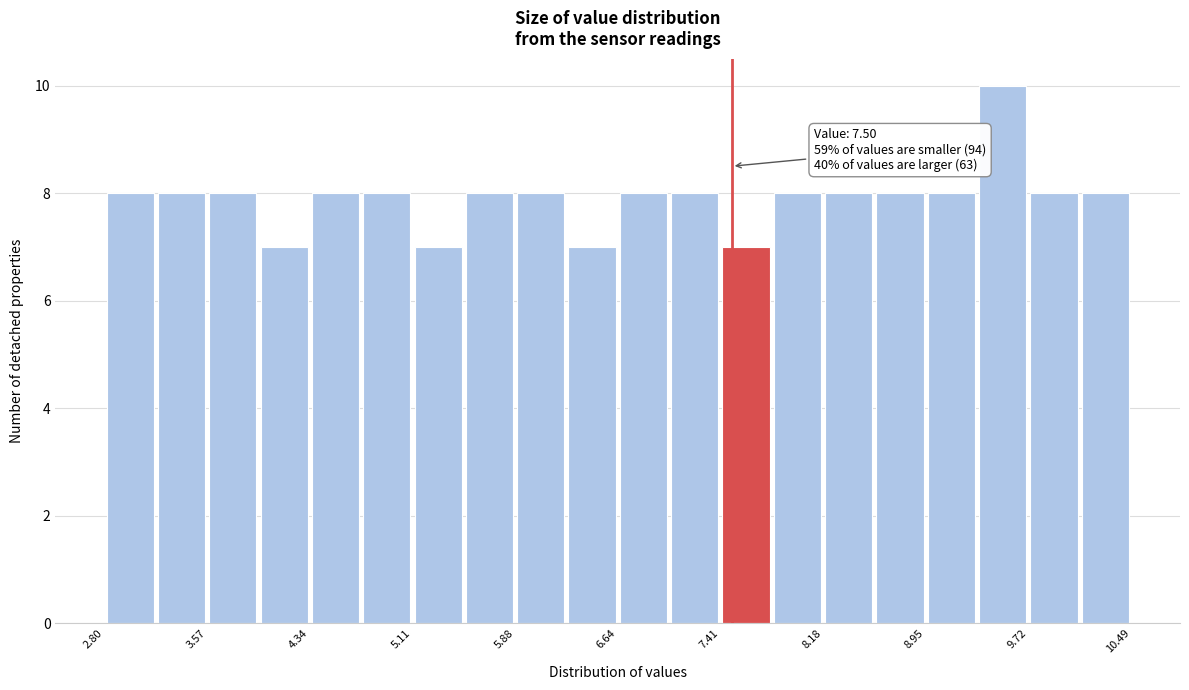

Around what value on the x-axis is the tallest bar? Give the approximate position of its centre, as read against the axis.

9.5